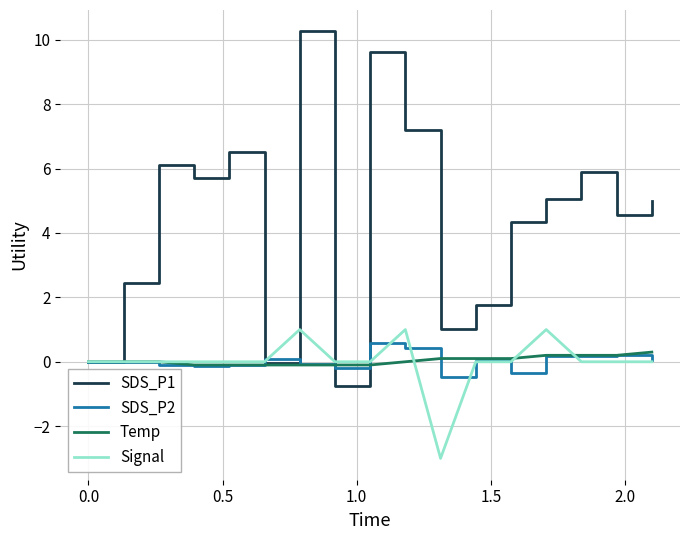

What is the greatest value displayed?

10.3